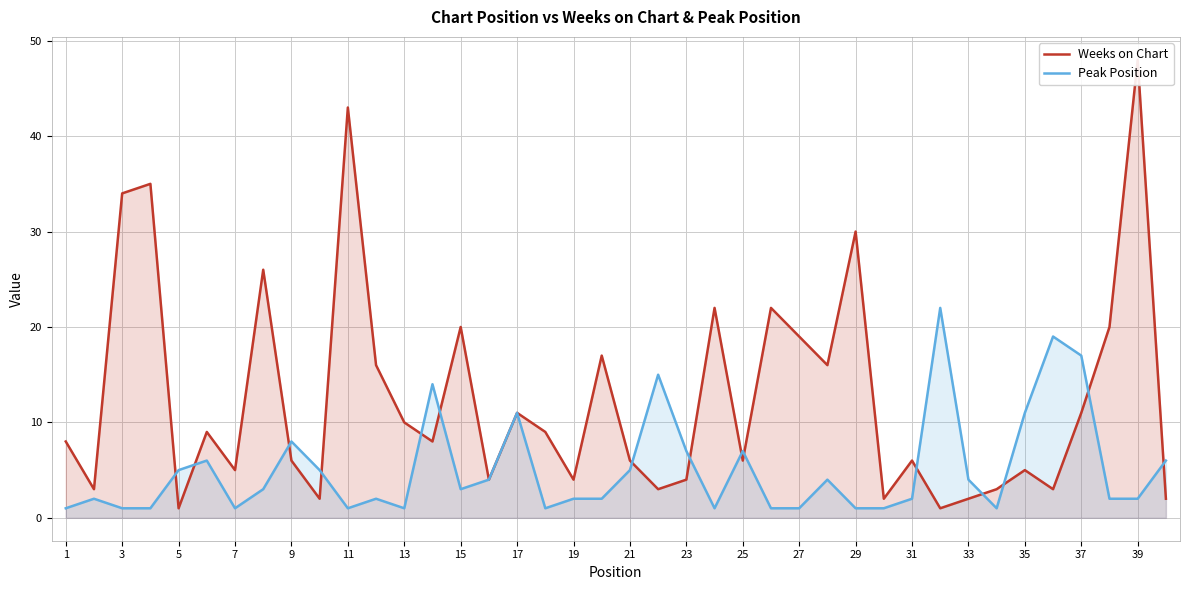

What is the average value of the Weeks on Chart series?

13